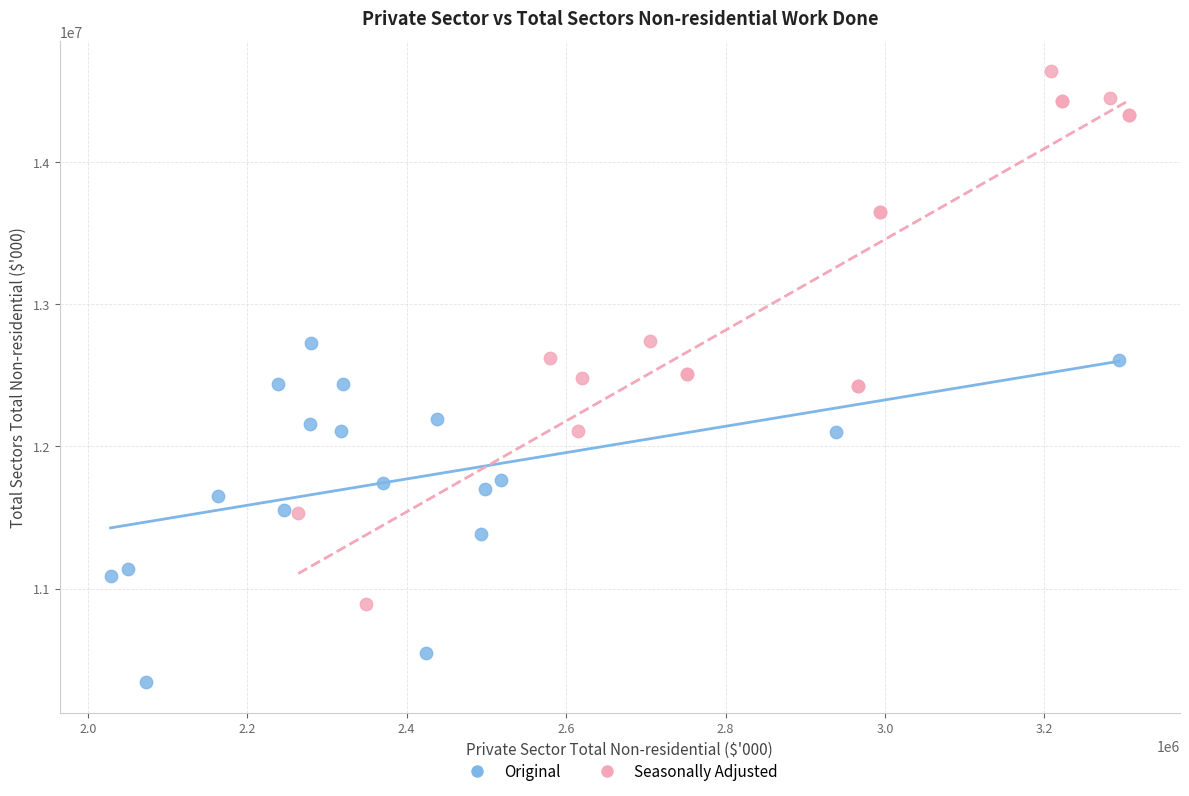

Which series reaches the minimum Y coordinate?

Original